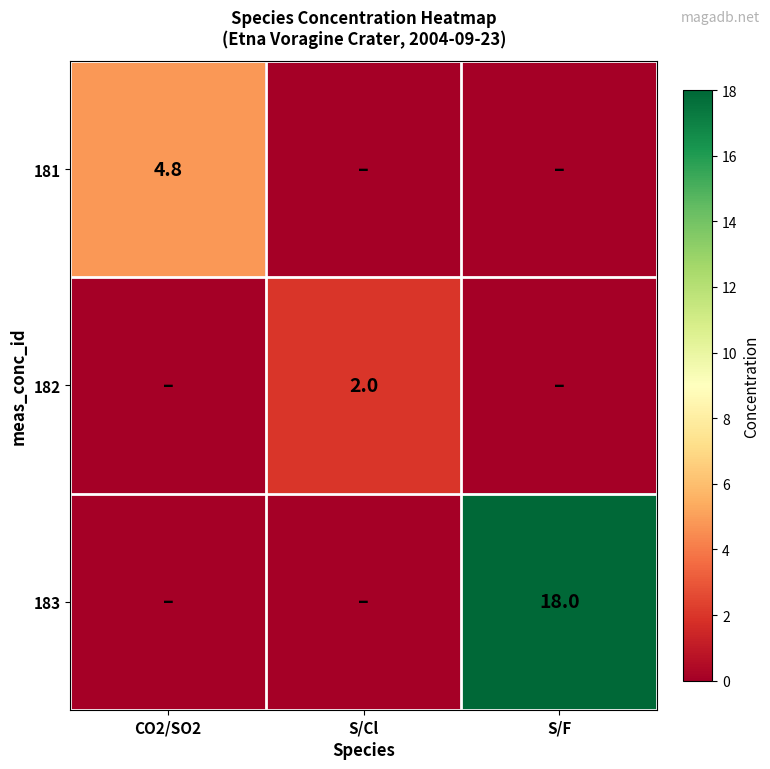

Is it true that 181 equals 2.4 at CO2/SO2?

False